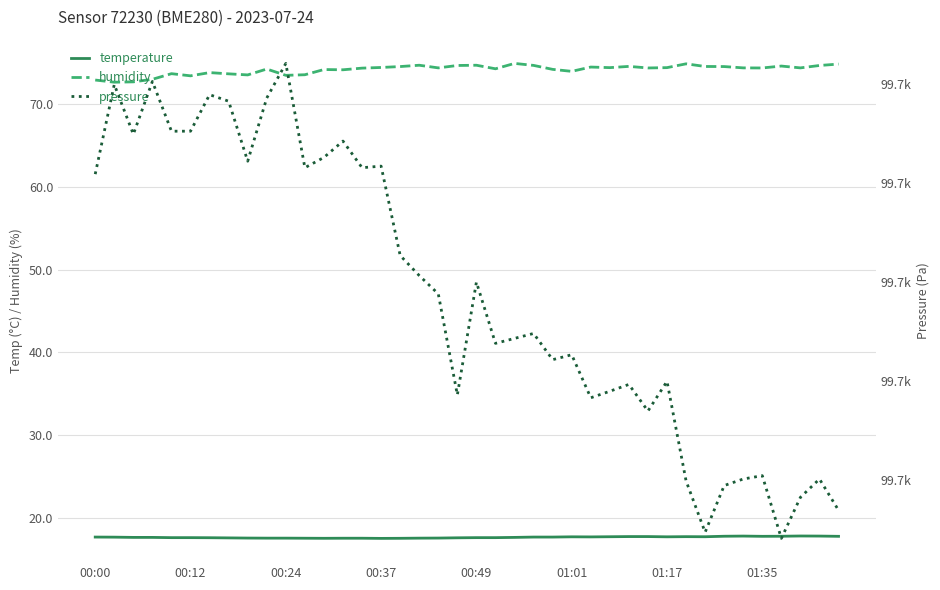

In temperature, how many points are higher than both neighbors (excluding endpoints)?

4